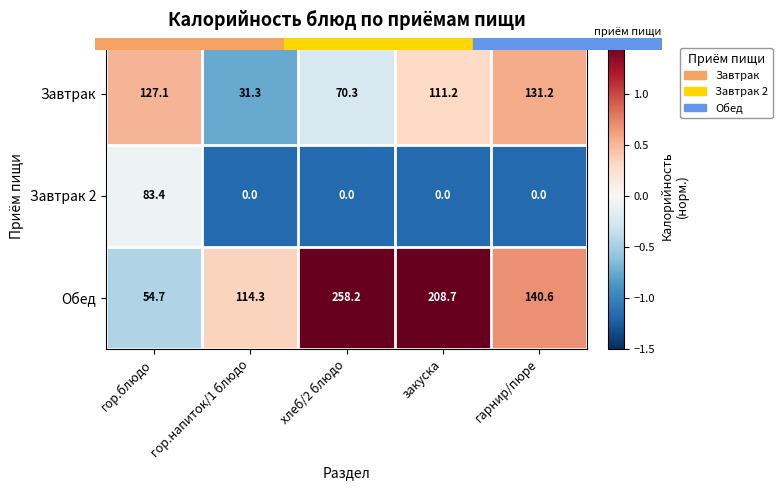

Reading right to left, what are all the values shown in this chart?

Завтрак: 131.2	111.2	70.3	31.3	127.1
Завтрак 2: 0.0	0.0	0.0	0.0	83.4
Обед: 140.6	208.7	258.2	114.3	54.7